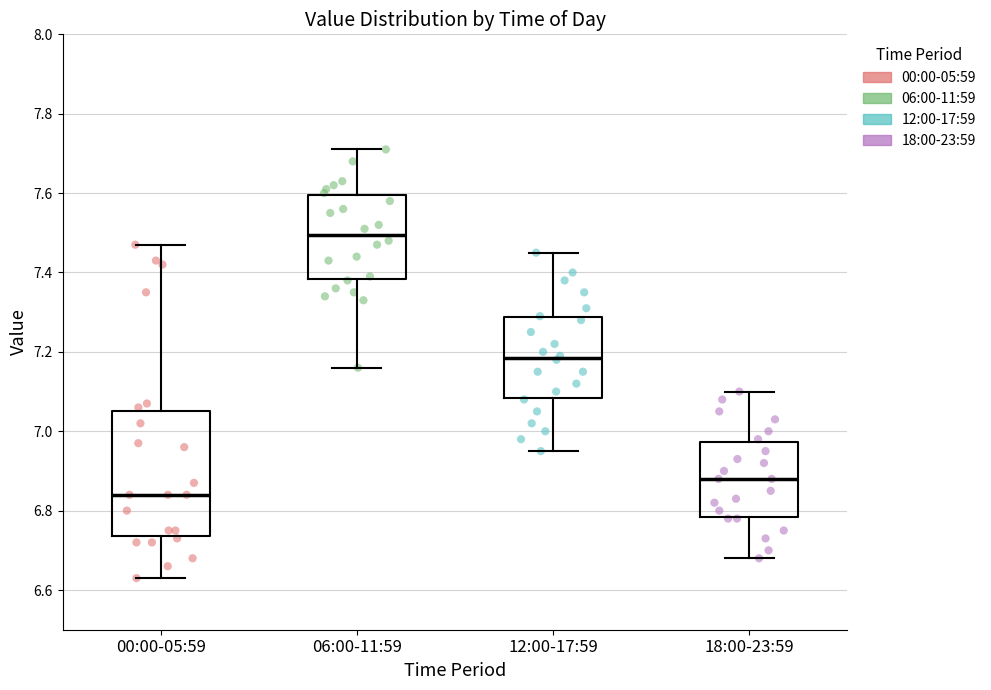

Reading left to right, read every box against the y-axis: the position of its median line, the range the box covers, and the ends of its whiskers. The values are not printed on the chart, so give them approximately, as read against the axis.

00:00-05:59: median 6.84, box 6.74 to 7.06, whiskers 6.64 to 7.48
06:00-11:59: median 7.50, box 7.38 to 7.60, whiskers 7.16 to 7.72
12:00-17:59: median 7.18, box 7.08 to 7.28, whiskers 6.96 to 7.46
18:00-23:59: median 6.88, box 6.78 to 6.98, whiskers 6.68 to 7.10